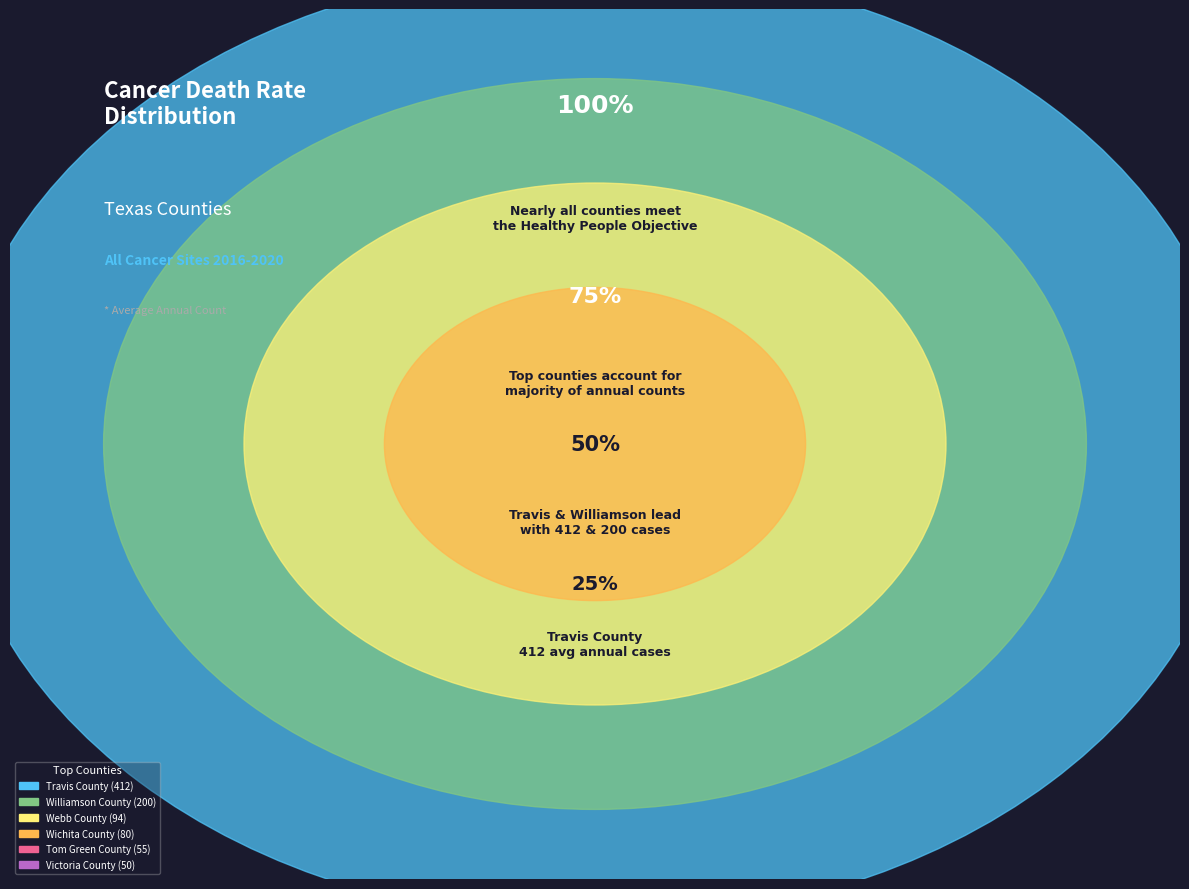

Is Travis County the majority of the pie?

No